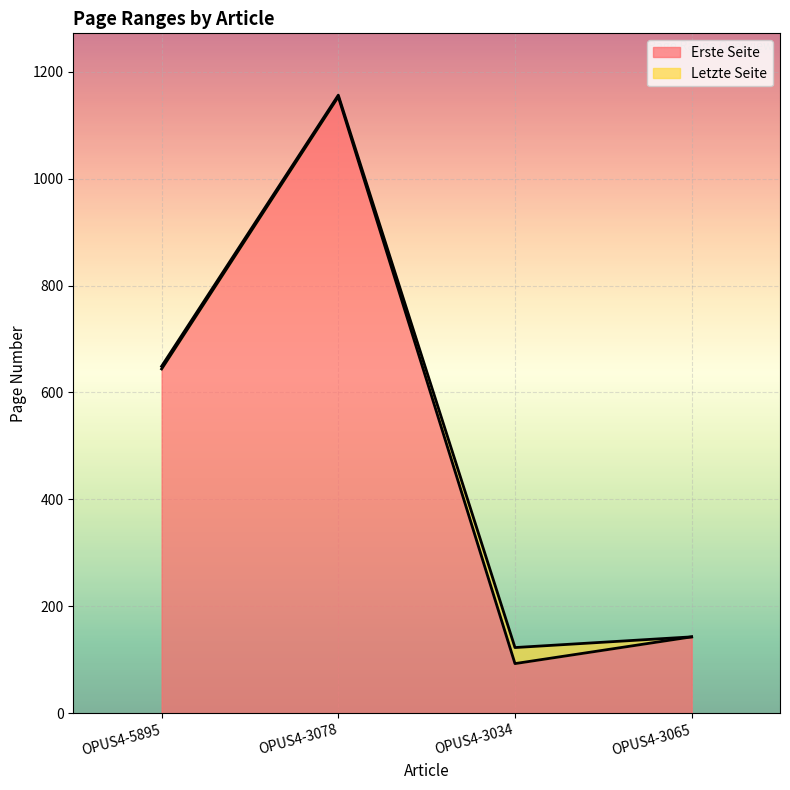

What is the minimum value for Erste Seite?

93